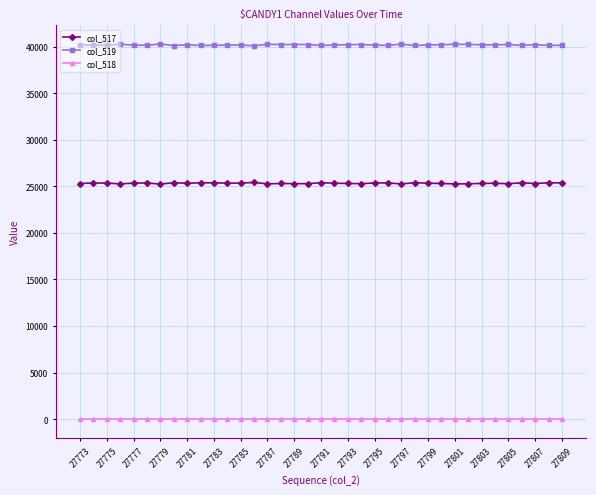

True or false: col_517 and col_519 cross at least once.

False